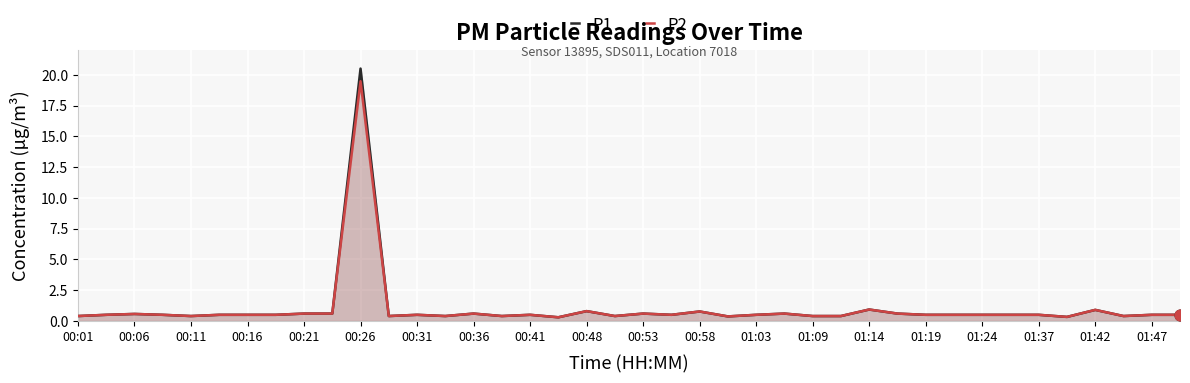

What is the total value across all series at 01:09?

0.8